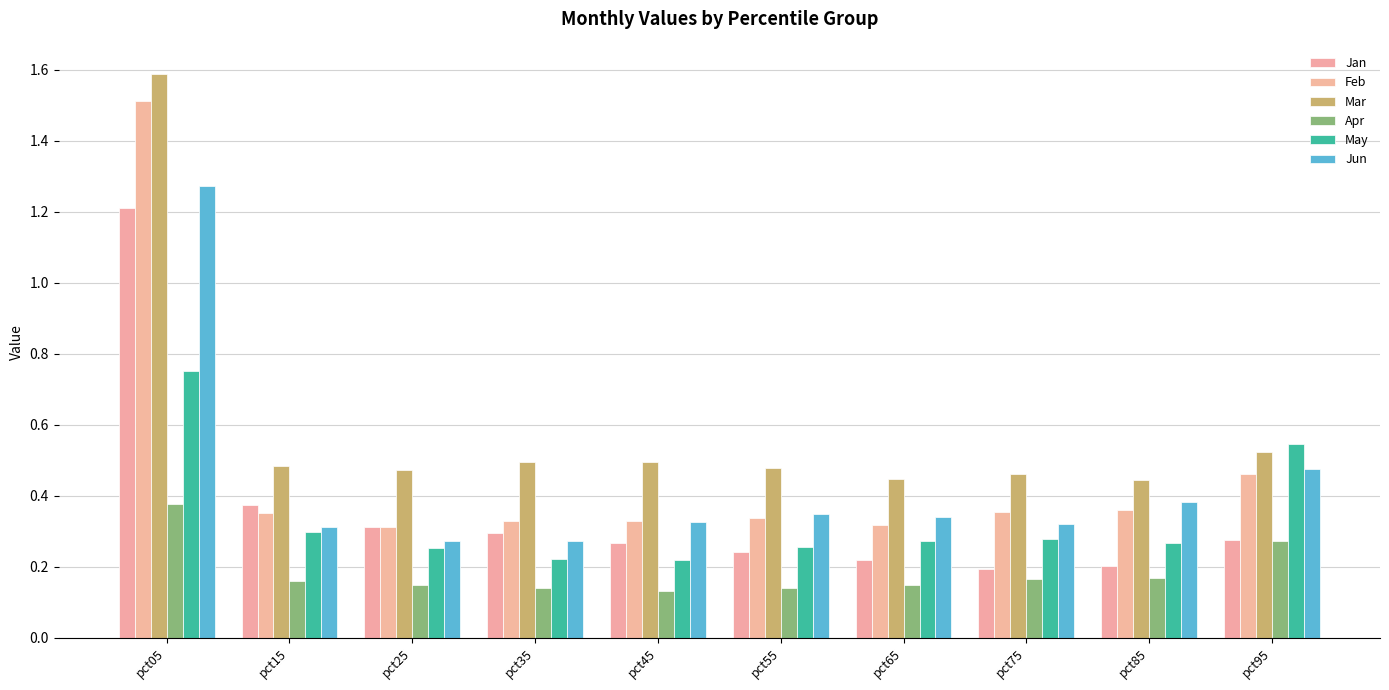

What is the value of the Mar bar at the 1st from the left?

1.6